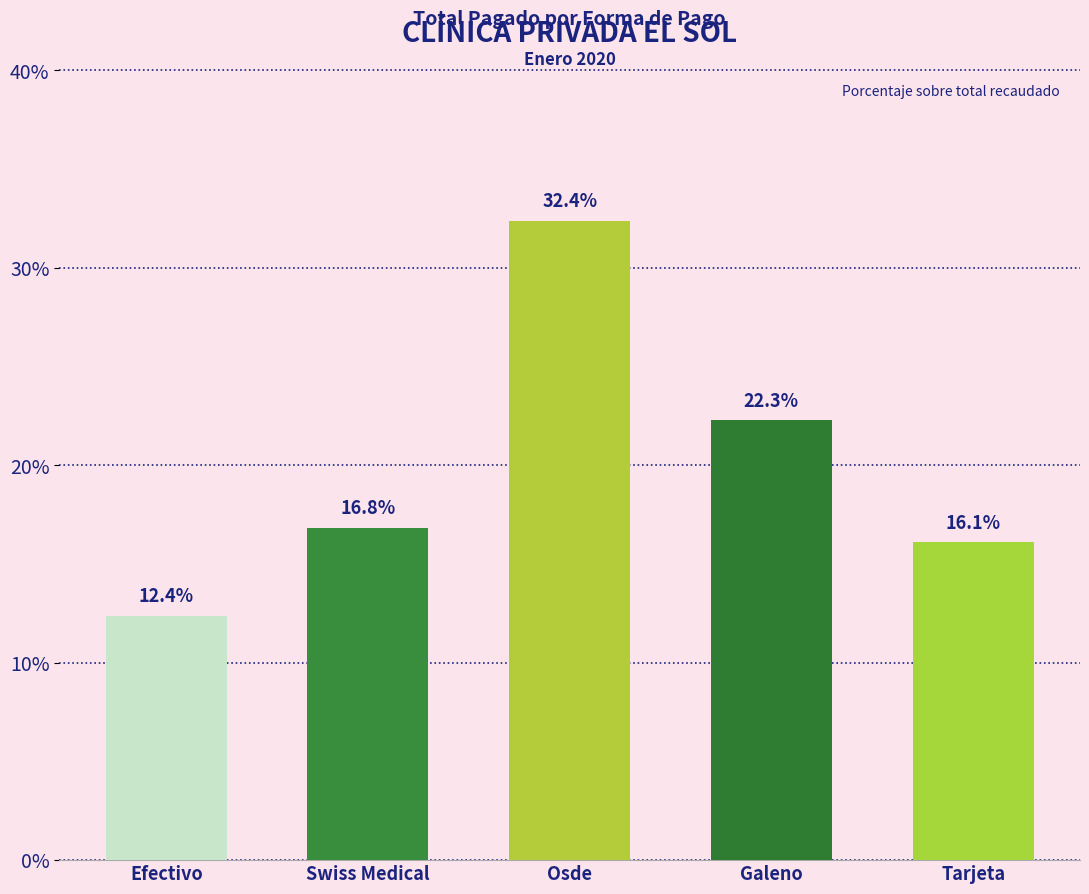

What is the smallest value displayed?

12.4